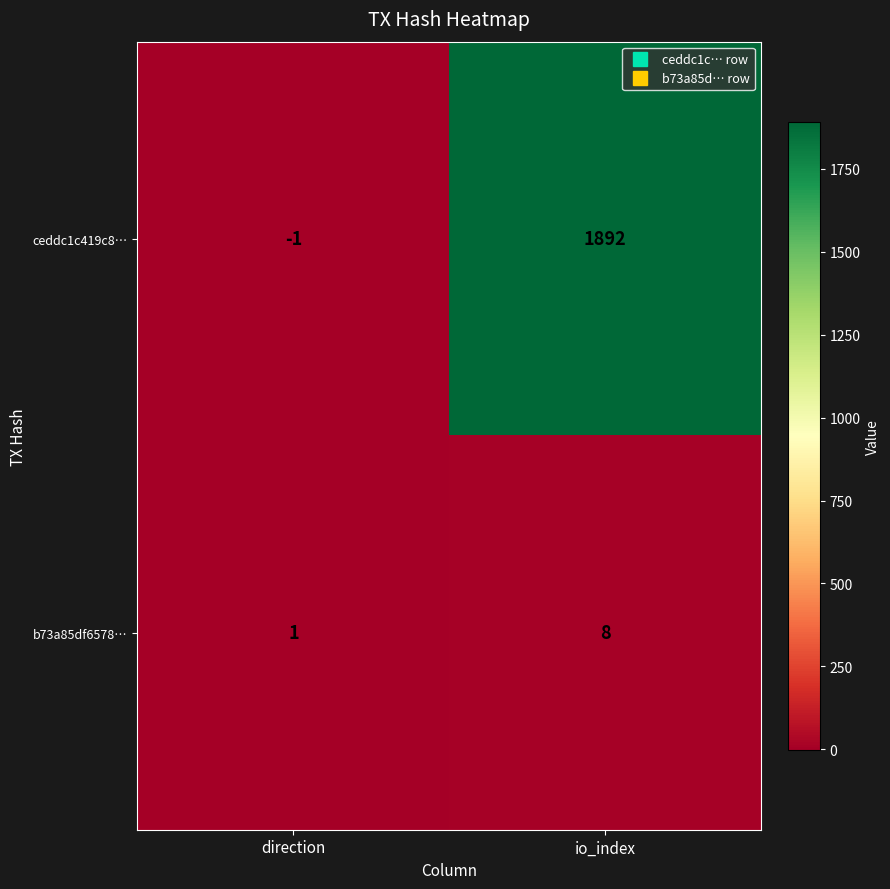

Which series has the widest spread of values?

ceddc1c419c8…